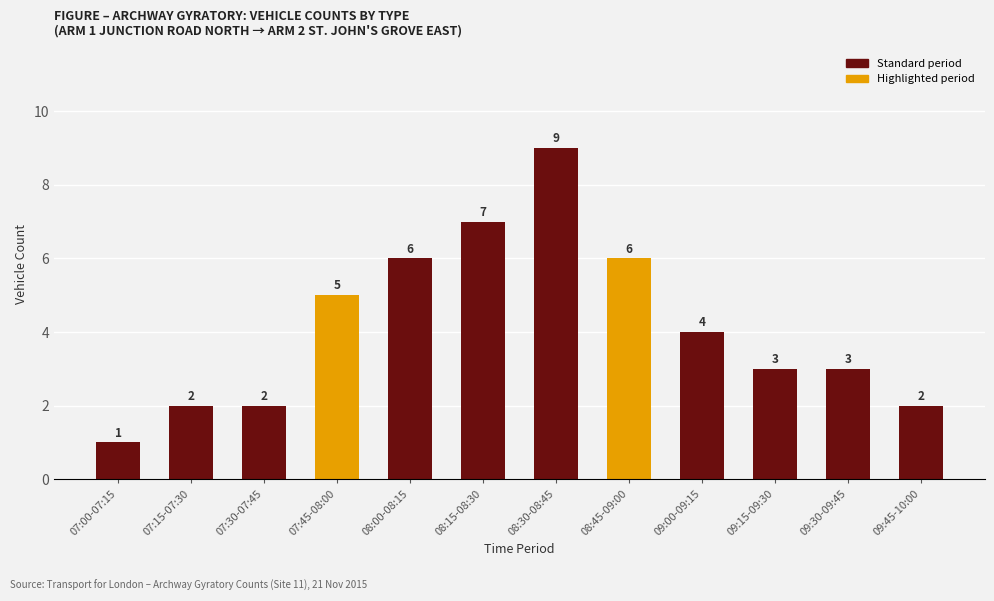

What is the difference between the second highest and second lowest values?

5